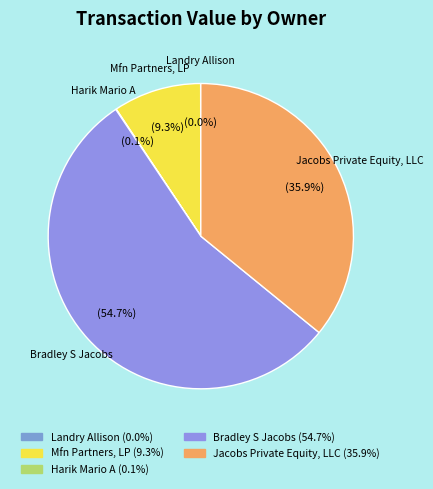

What is the ratio of the value at Bradley S Jacobs to the value at Mfn Partners, LP?

5.9